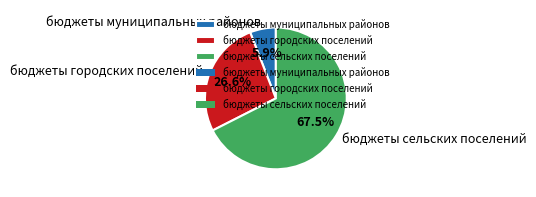

To the nearest percent, what portion does бюджеты городских поселений represent?

27%